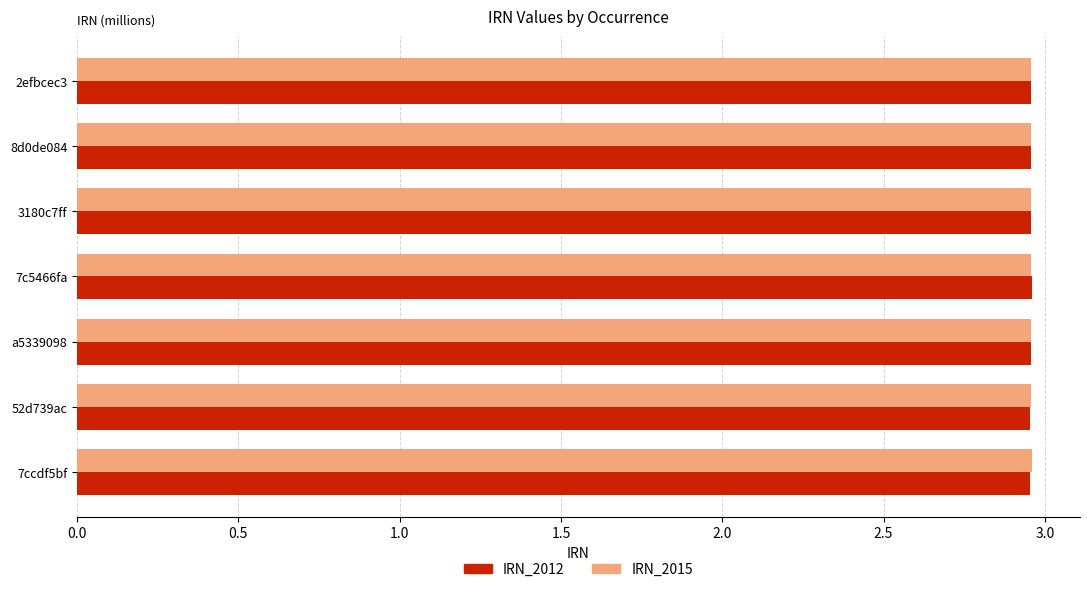

What is the sum of all IRN_2015 values?

20.7